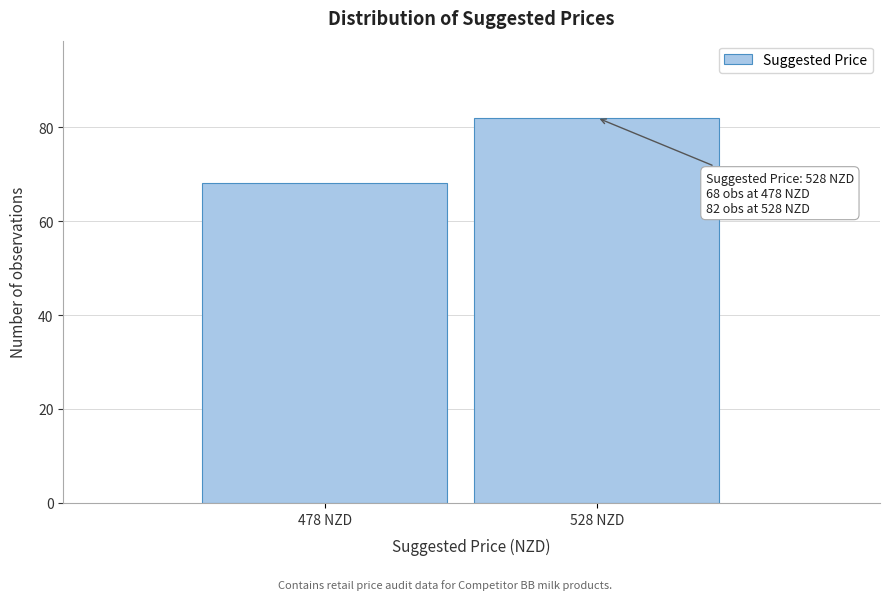

Reading left to right, extract all data points from this chart.

478 NZD=68	528 NZD=82